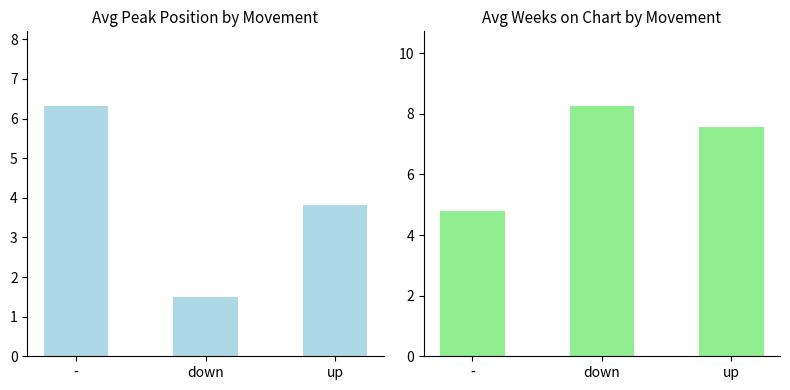

Between - and up, which series saw the biggest shift?

Avg Weeks on Chart